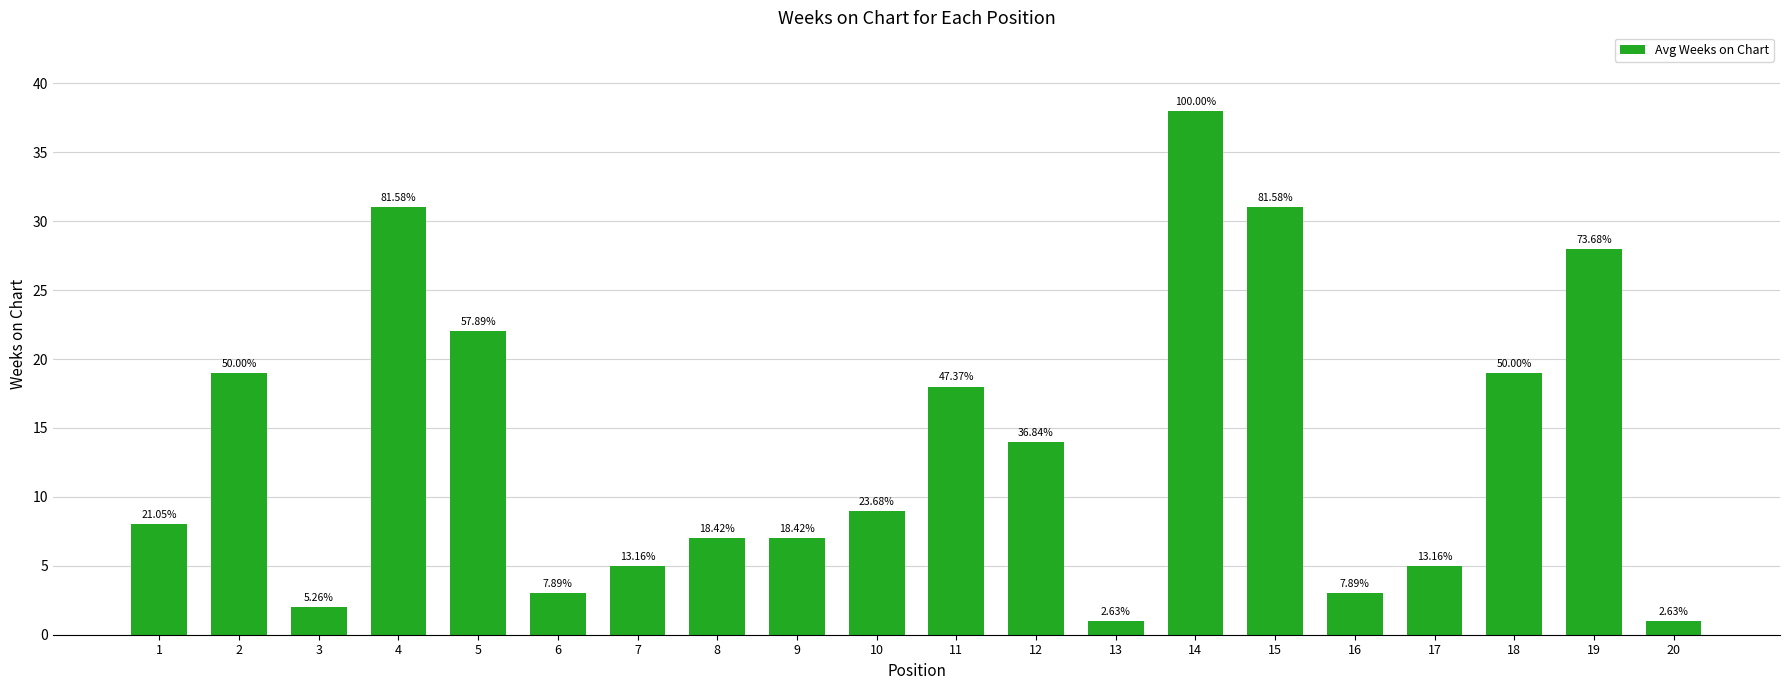

Are the bars grouped side by side (vs. stacked)?

No